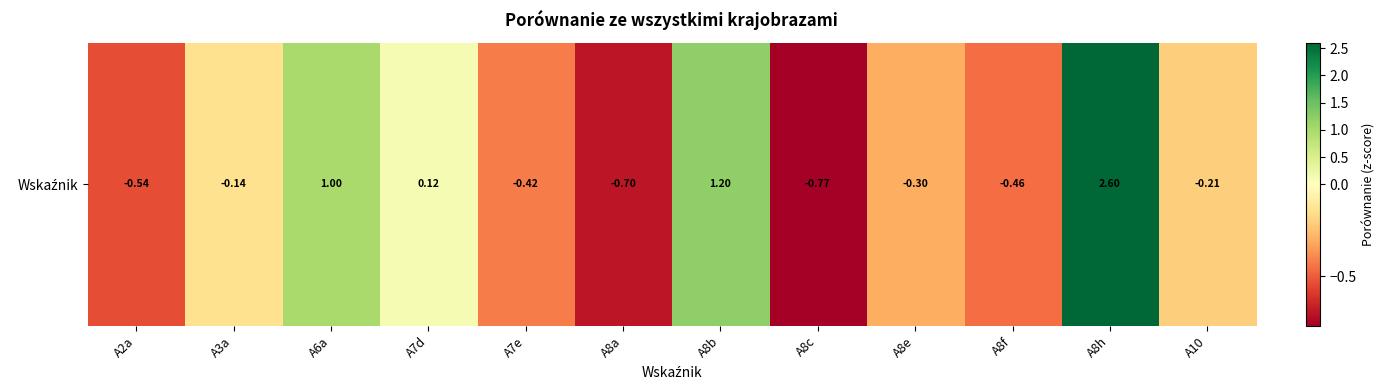

List the labels in order of value, largest first.

A8h, A8b, A6a, A7d, A3a, A10, A8e, A7e, A8f, A2a, A8a, A8c